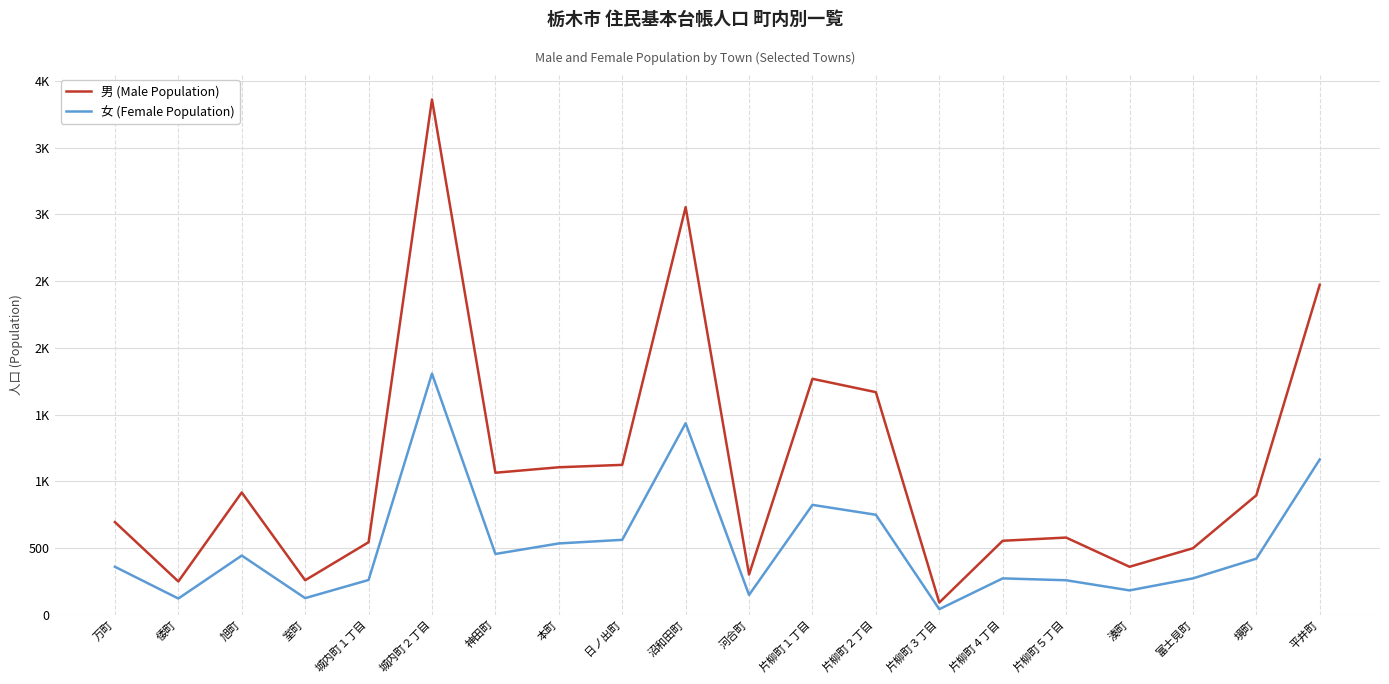

Reading left to right, extract all data points from this chart.

男 (Male Population): 万町=694	倭町=249	旭町=916	室町=258	城内町１丁目=543	城内町２丁目=3862	神田町=1064	本町=1105	日ノ出町=1123	沼和田町=3055	河合町=301	片柳町１丁目=1768	片柳町２丁目=1668	片柳町３丁目=91	片柳町４丁目=554	片柳町５丁目=578	湊町=359	富士見町=498	境町=895	平井町=2473
女 (Female Population): 万町=359	倭町=121	旭町=443	室町=124	城内町１丁目=260	城内町２丁目=1807	神田町=455	本町=534	日ノ出町=561	沼和田町=1435	河合町=148	片柳町１丁目=823	片柳町２丁目=749	片柳町３丁目=41	片柳町４丁目=272	片柳町５丁目=258	湊町=182	富士見町=272	境町=420	平井町=1164